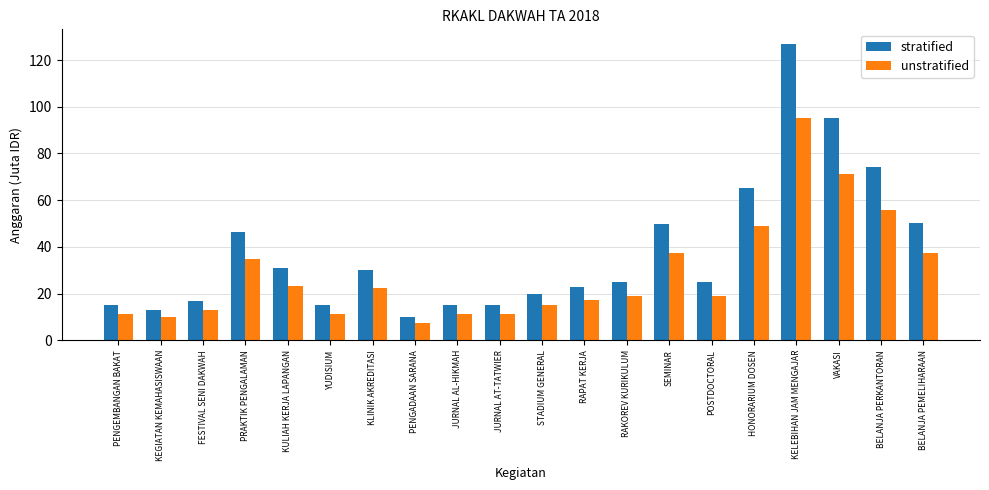

What is the label of the 5th bar from the left?

KULIAH KERJA LAPANGAN